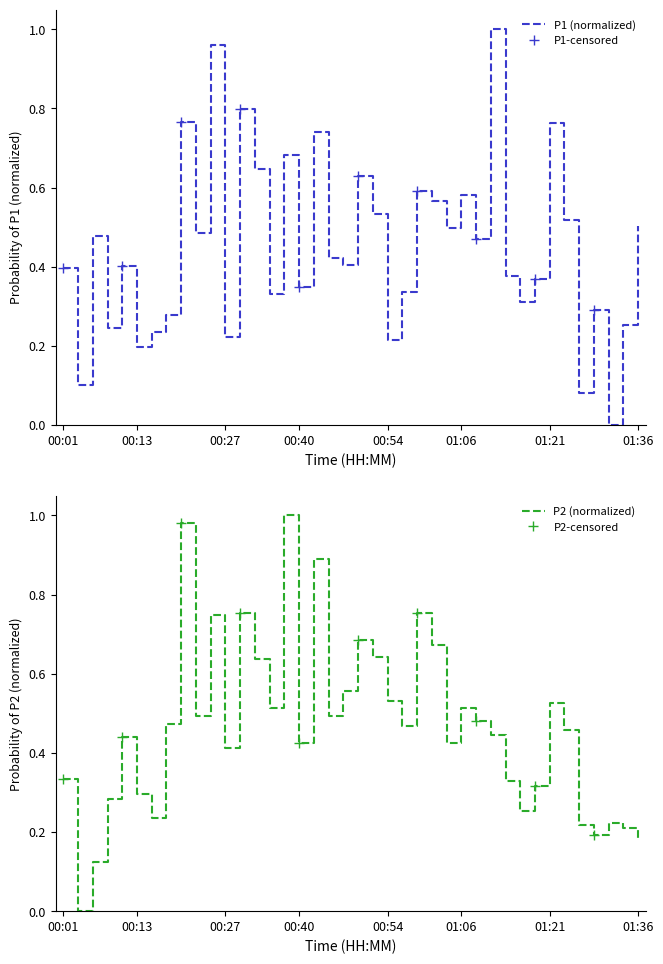

The value of P1 at 00:54 is 0.2. True or false?

True